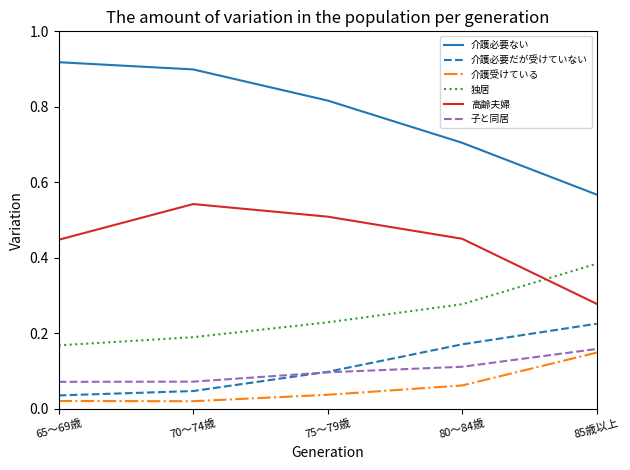

Which series has the largest total across all categories?

介護必要ない